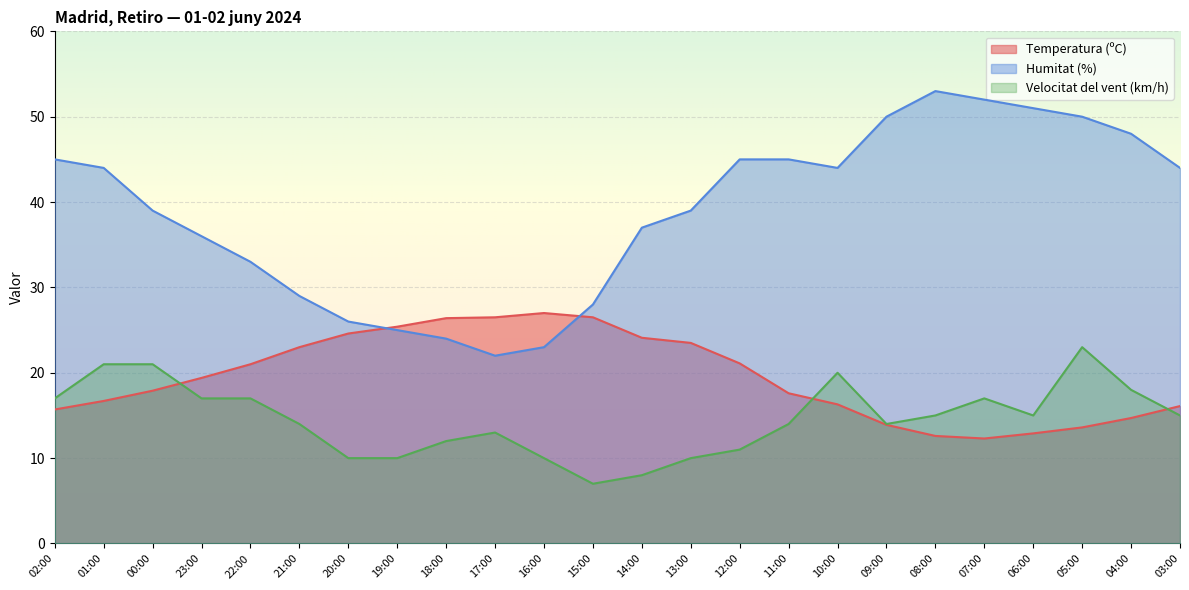

What is the difference between the Temperatura (ºC) values at 17:00 and 23:00?

7.1